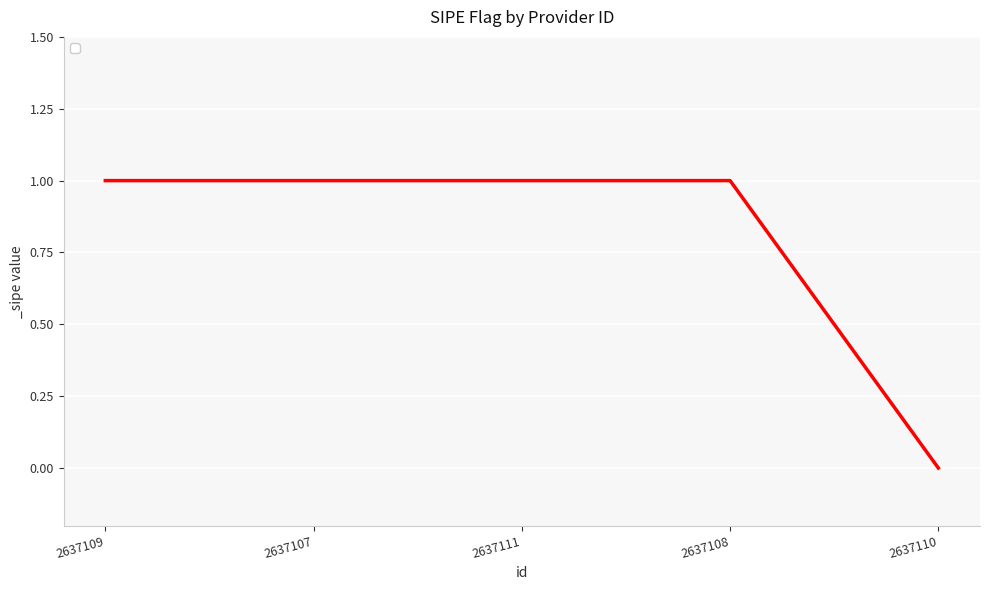

True or false: the data shows 0 at 2637108.

False